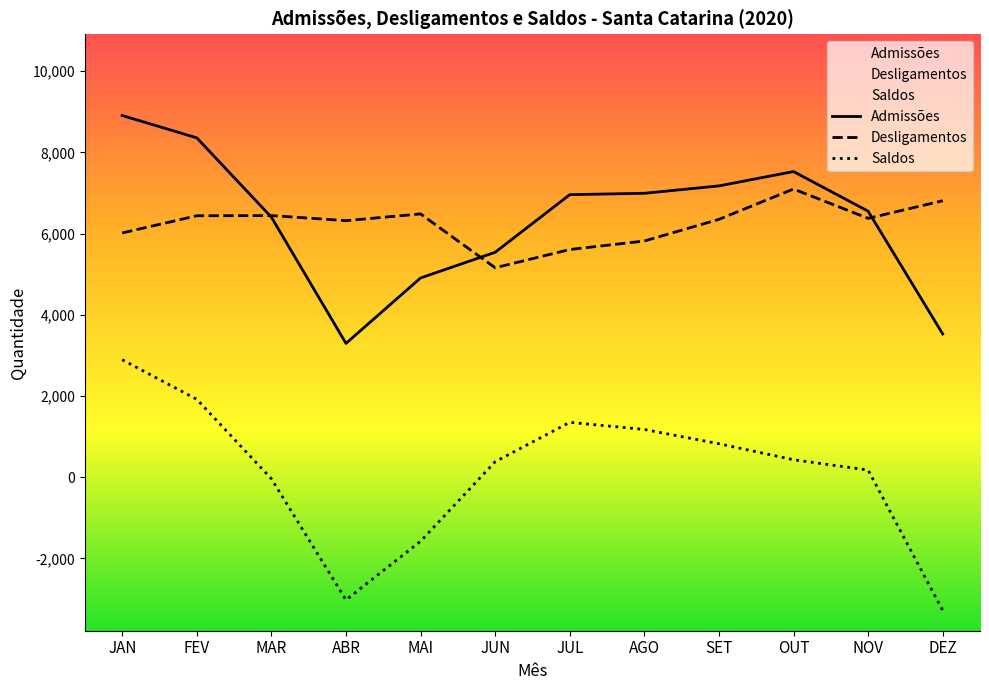

What is the spread (max minus min) of values at JAN?

6014